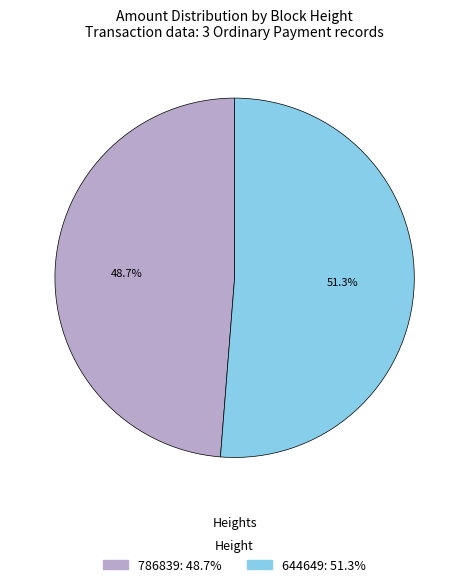

Do 644649 and 786839 together represent more than half of the pie?

Yes